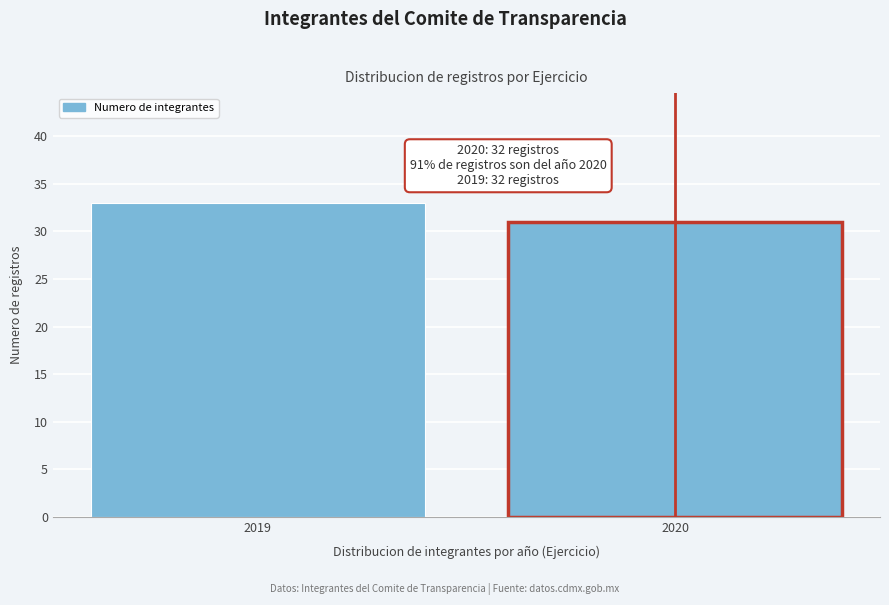

Reading left to right, extract all data points from this chart.

2019=33	2020=31